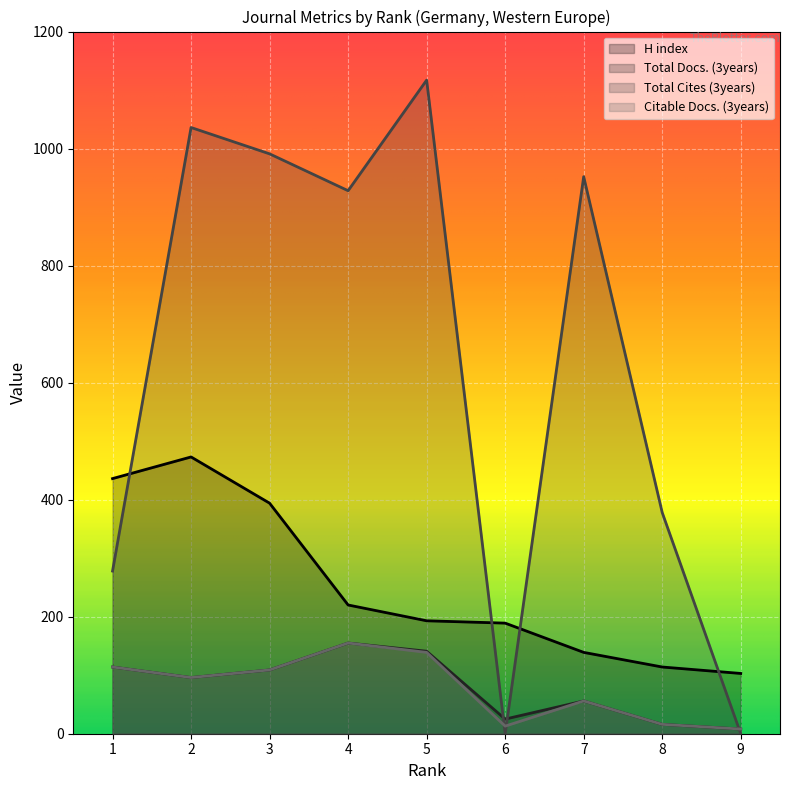

List the series in order of their peak value, highest first.

Total Cites (3years), H index, Total Docs. (3years), Citable Docs. (3years)